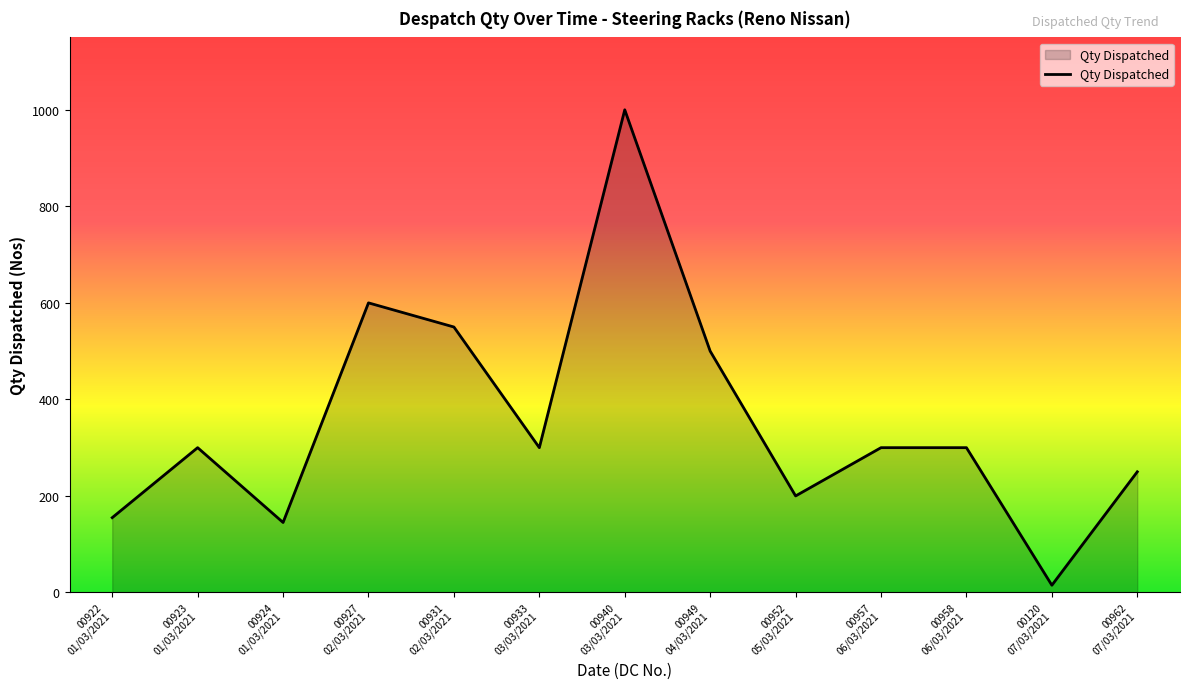

Where is the data nearest to the value 507?

00949
04/03/2021